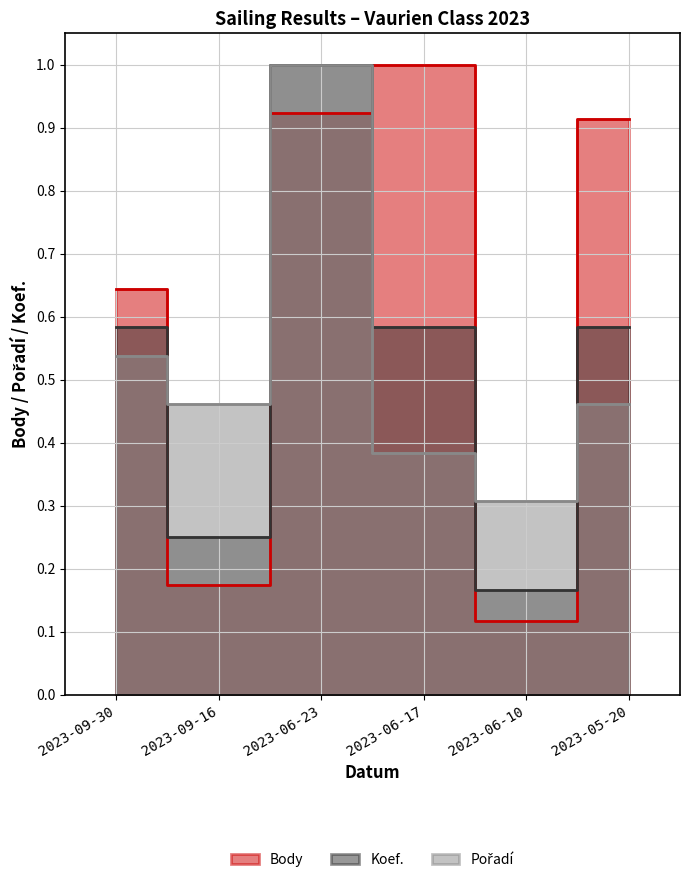

Reading left to right, extract all data points from this chart.

Body: 2023-09-30=0.6	2023-09-16=0.2	2023-06-23=0.9	2023-06-17=1.0	2023-06-10=0.1	2023-05-20=0.9
Koef.: 2023-09-30=0.6	2023-09-16=0.2	2023-06-23=1.0	2023-06-17=0.6	2023-06-10=0.2	2023-05-20=0.6
Pořadí: 2023-09-30=0.5	2023-09-16=0.5	2023-06-23=1.0	2023-06-17=0.4	2023-06-10=0.3	2023-05-20=0.5